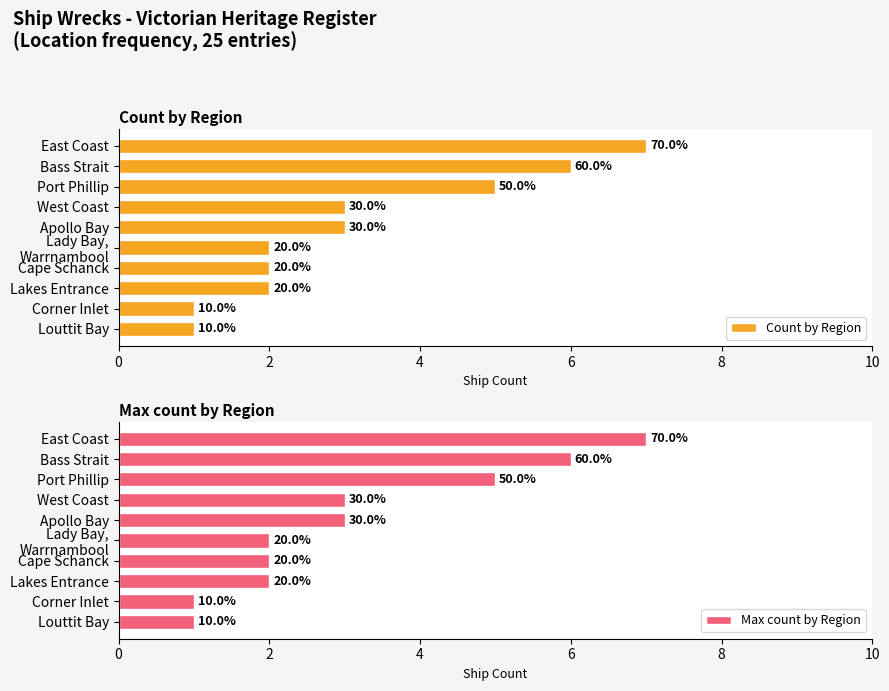

What is the average value of the Count by Region series?

3